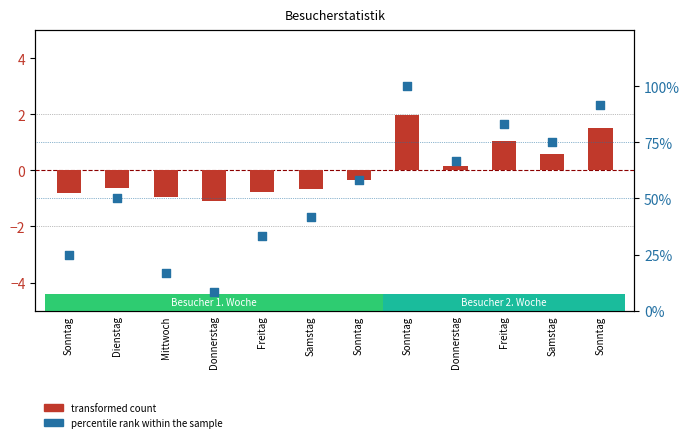

Which series reaches the maximum Y coordinate?

percentile rank within the sample